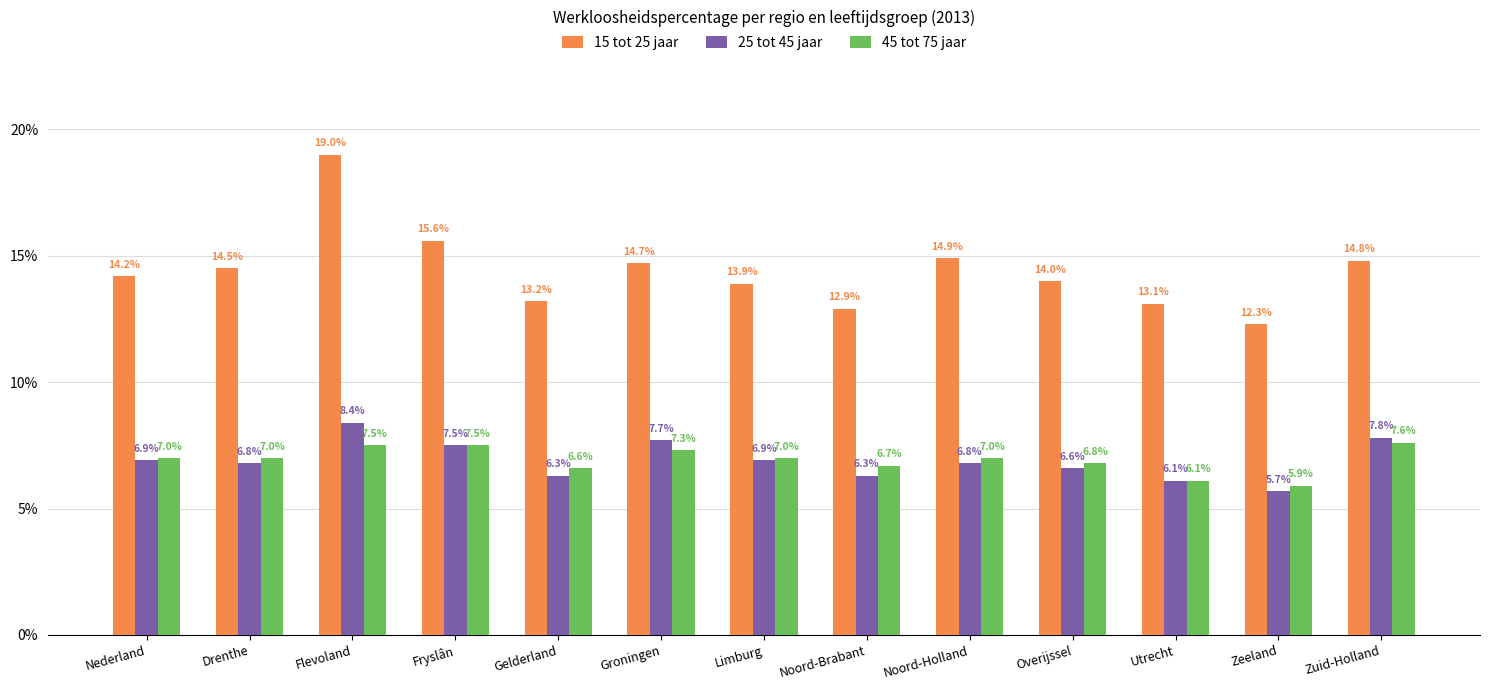

At which category does the chart reach its minimum across all series?

Zeeland